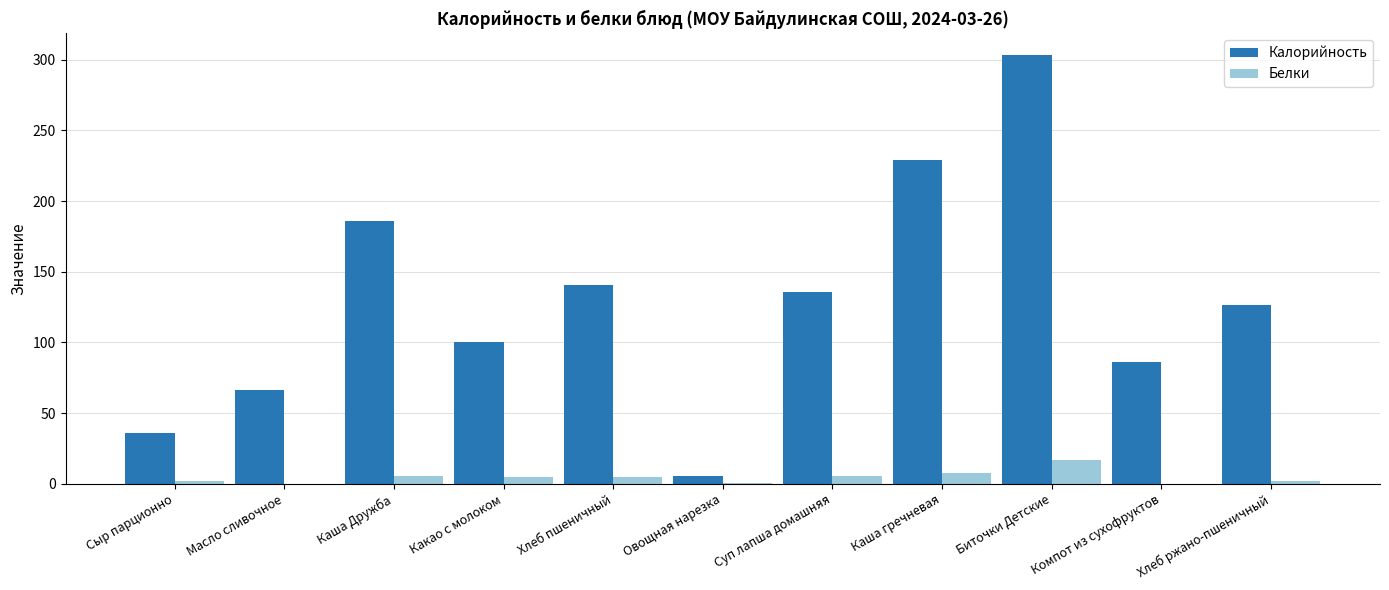

Are the bars horizontal?

No